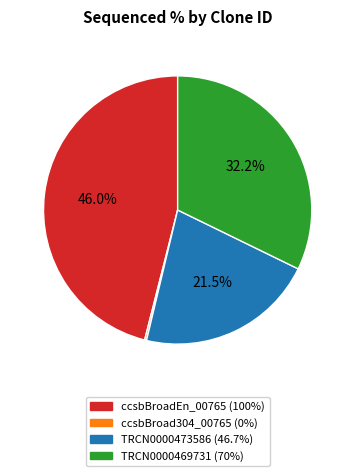

To the nearest percent, what is the difference between the largest and smallest slice percentages?

46%